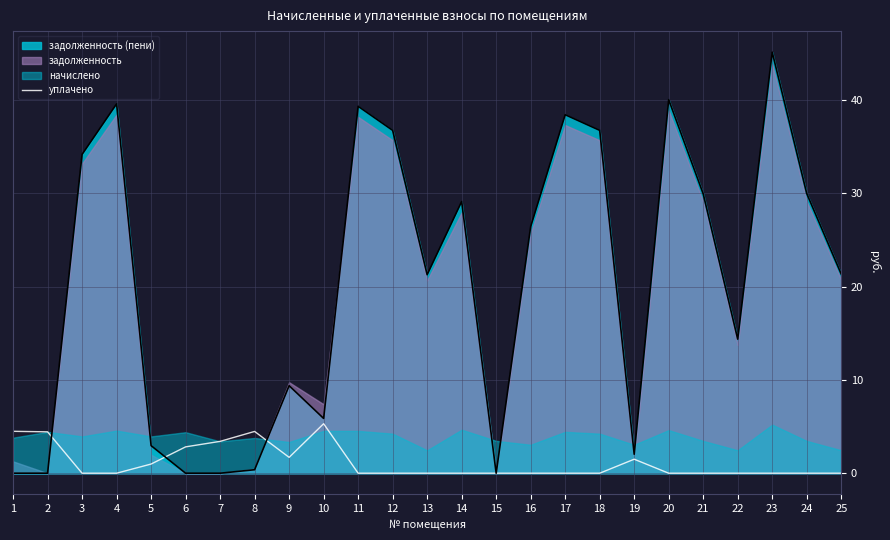

List the labels in order of value, largest first.

10, 1, 8, 2, 7, 6, 9, 19, 5, 3, 4, 11, 12, 13, 14, 15, 16, 17, 18, 20, 21, 22, 23, 24, 25